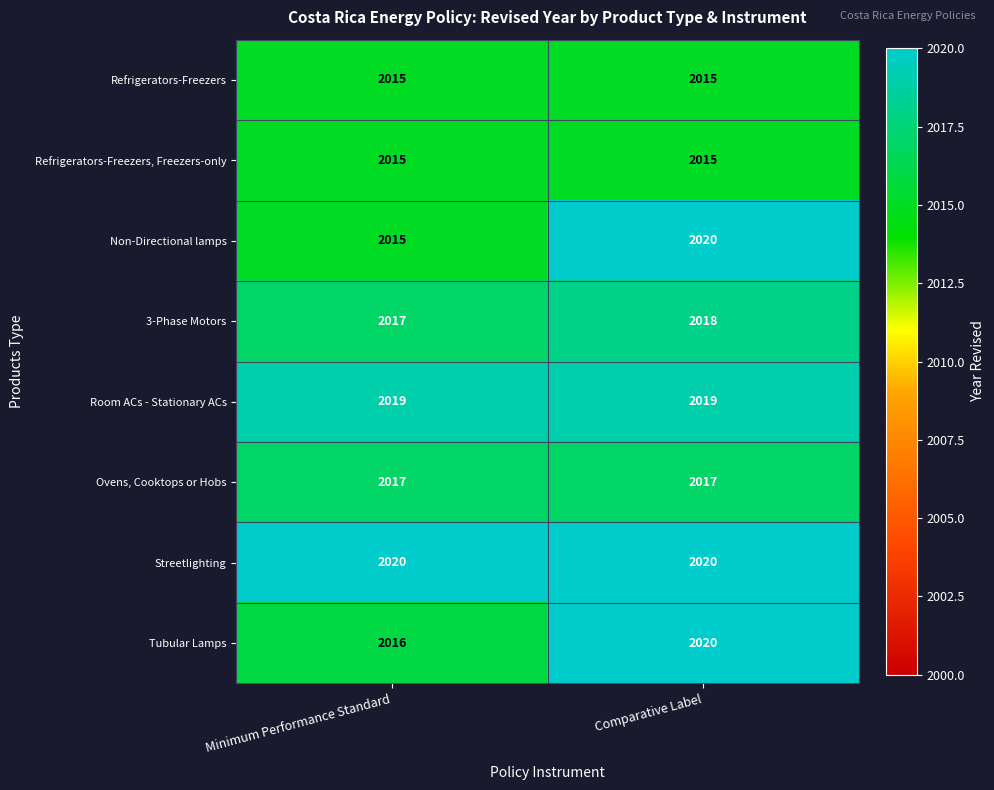

Between Minimum Performance Standard and Comparative Label, which series saw the biggest shift?

Non-Directional lamps